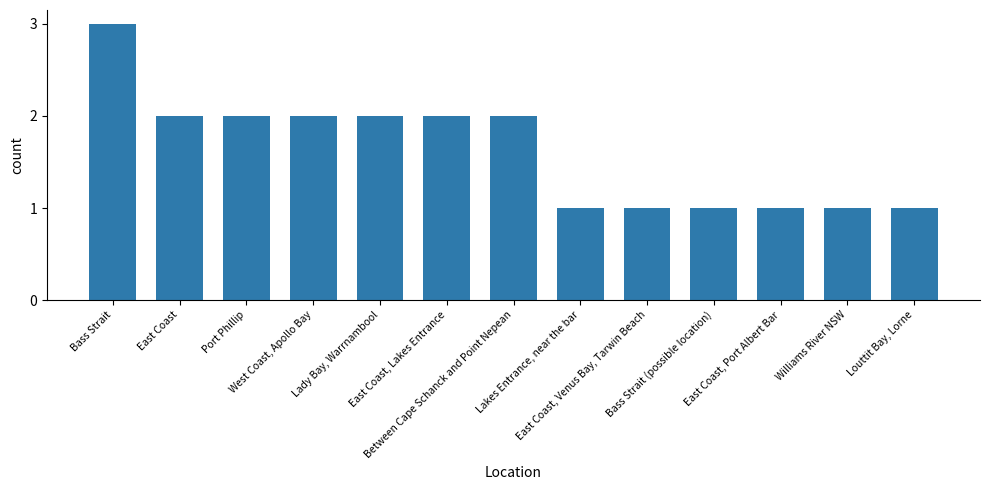

What is the label of the 12th bar from the right?

East Coast